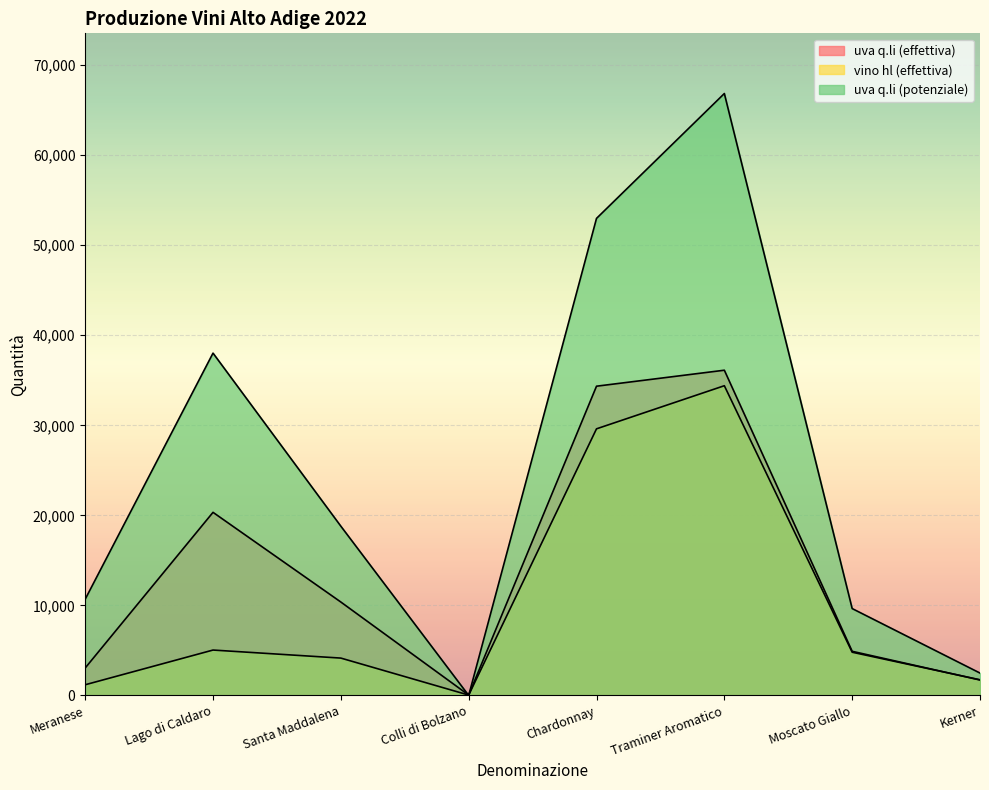

What is the highest value of the uva q.li (effettiva) series?

36121.0